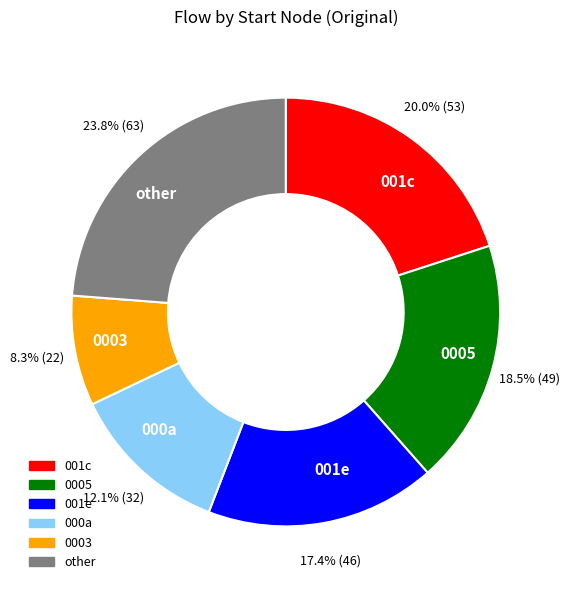

How many slices are in this pie chart?

6